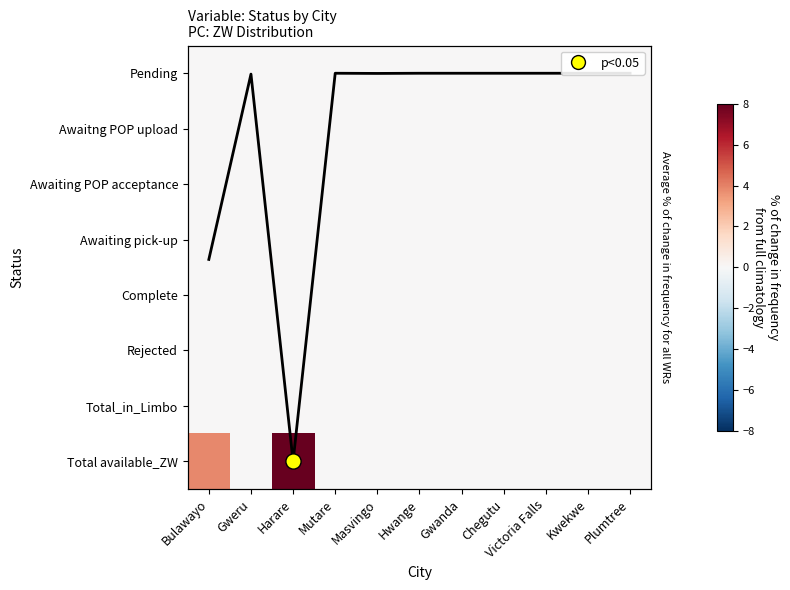

At how many categories does at least one series exceed 5?

1